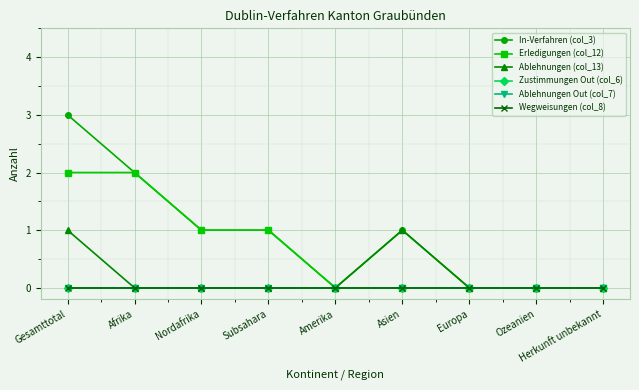

Which series has the largest range (max minus min)?

In-Verfahren (col_3)